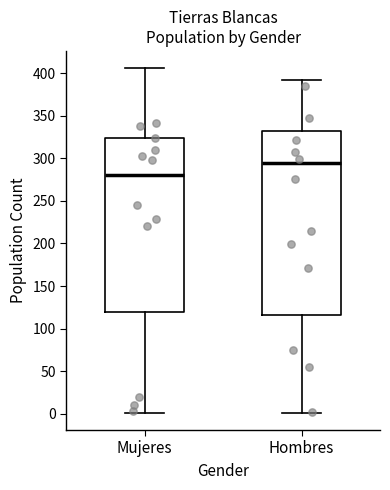

Which box is the tallest, from its lower edge to its upper edge?

Hombres